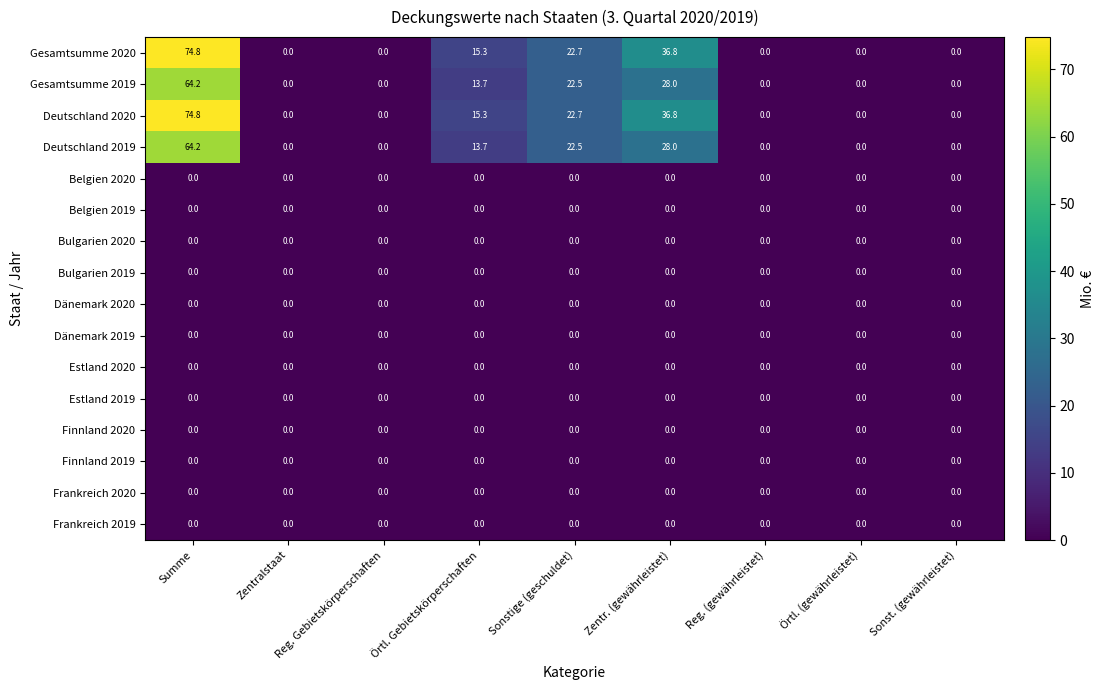

Is the value of Finnland 2020 at Örtl. Gebietskörperschaften greater than the value of Gesamtsumme 2019 at Sonstige (geschuldet)?

No